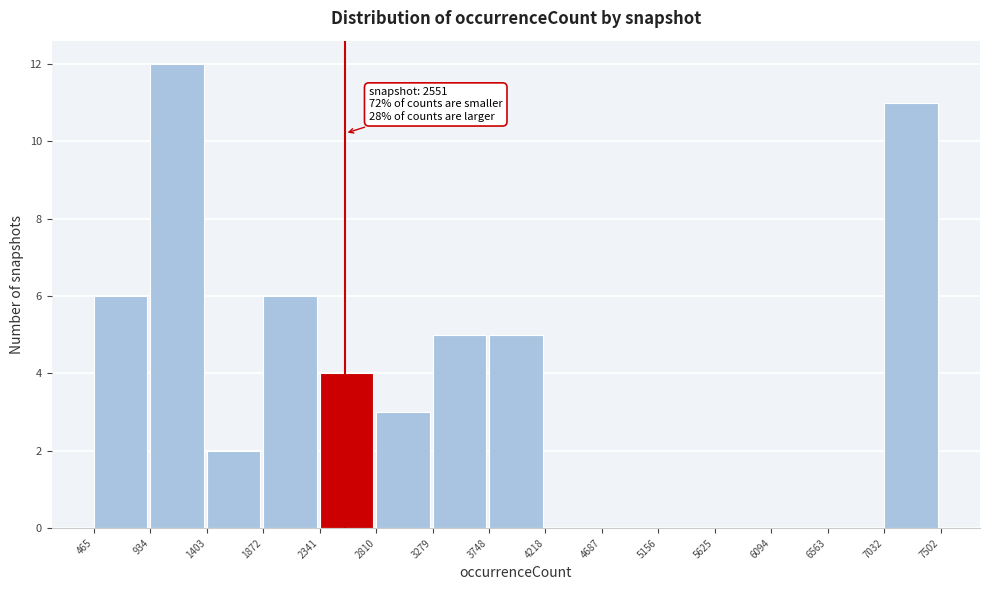

Which range on the x-axis has the tallest bar?

934 to 1403